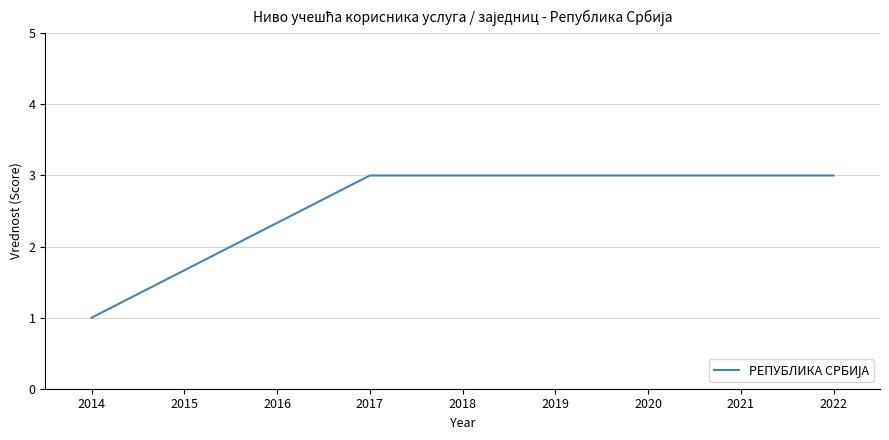

What is the sum of all values?

10